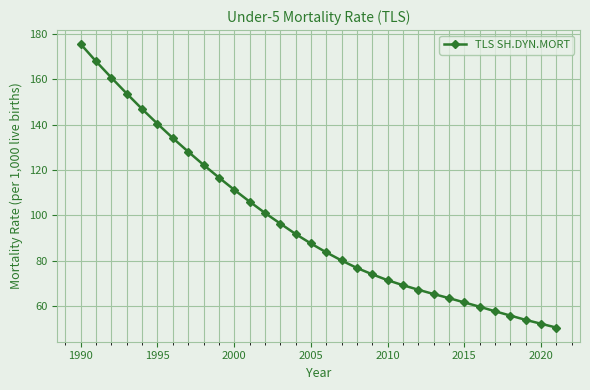

What is the sum of all values?

3083.2